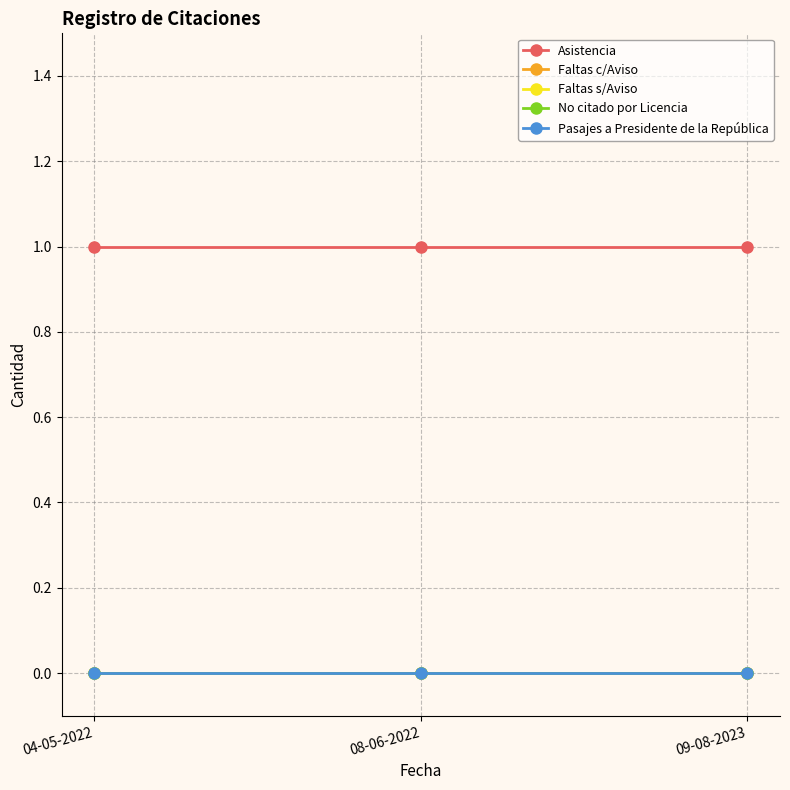

Between 04-05-2022 and 08-06-2022, which series saw the biggest shift?

Asistencia